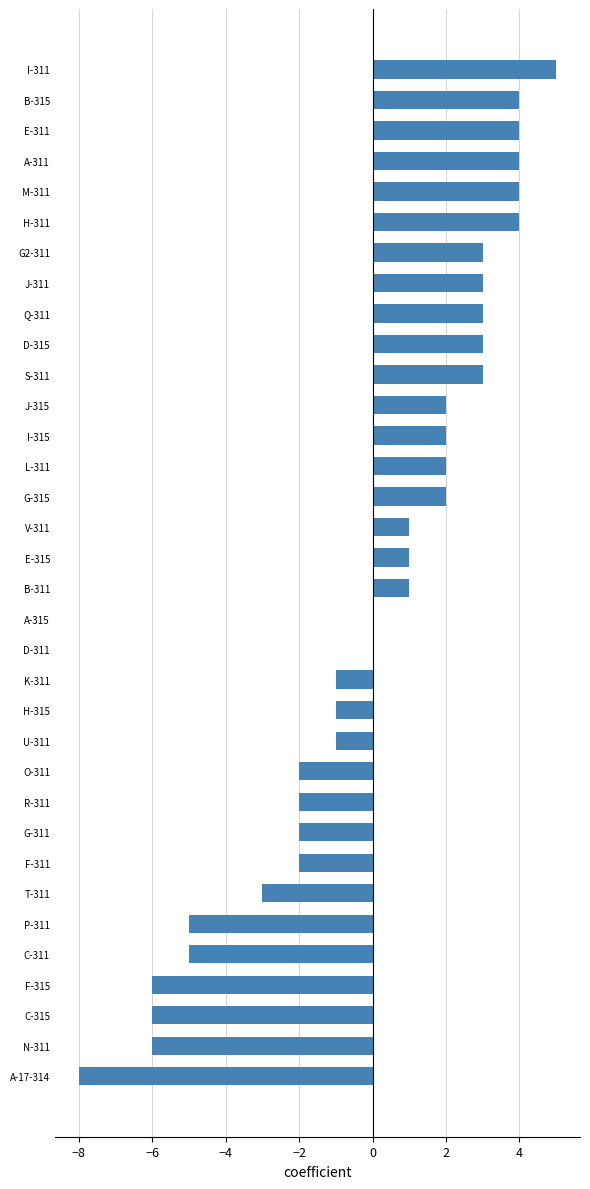

How many distinct data groups are displayed?

1